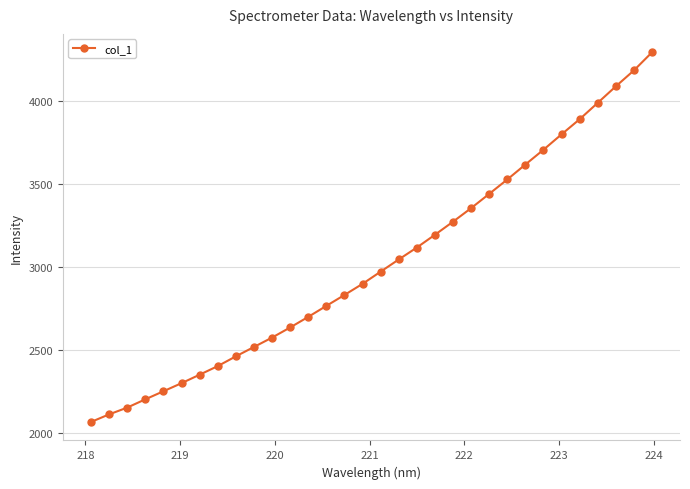

What is the greatest value displayed?

4293.6